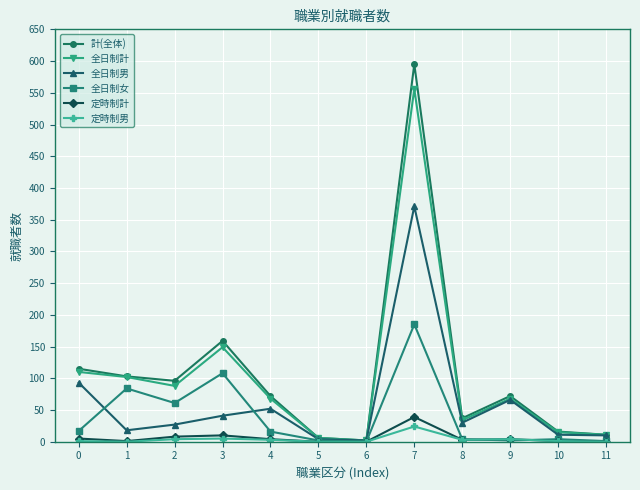

How many categories are shown in the chart?

12